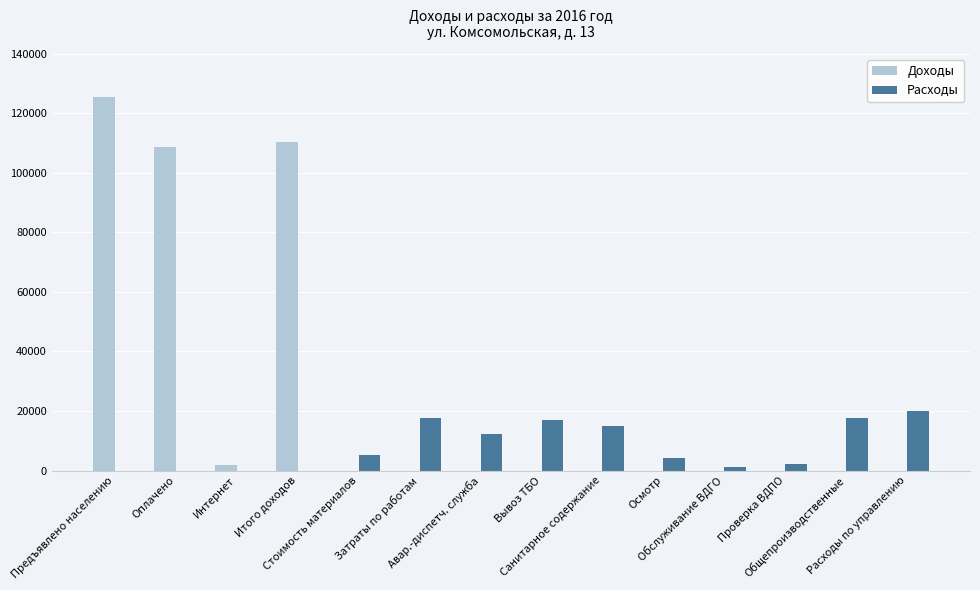

Which series has the largest total across all categories?

Доходы